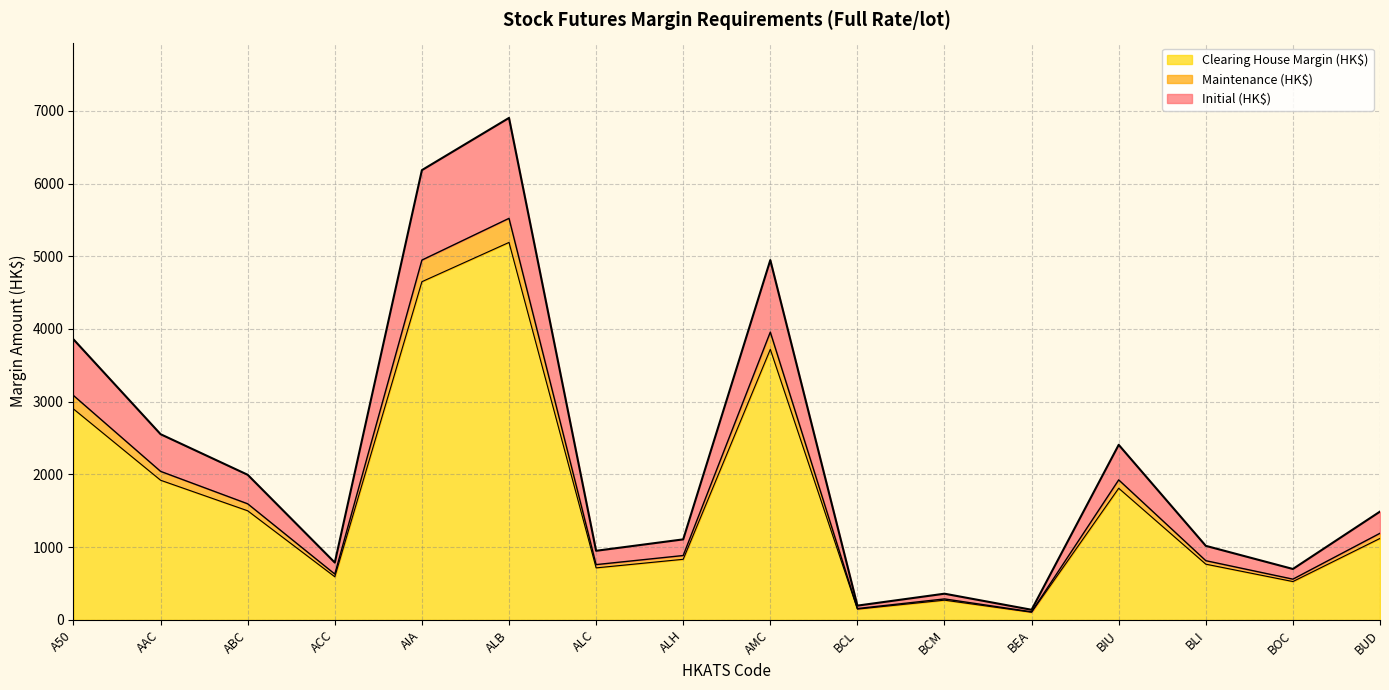

True or false: Initial (HK$) has more than 2 interior local peaks.

True